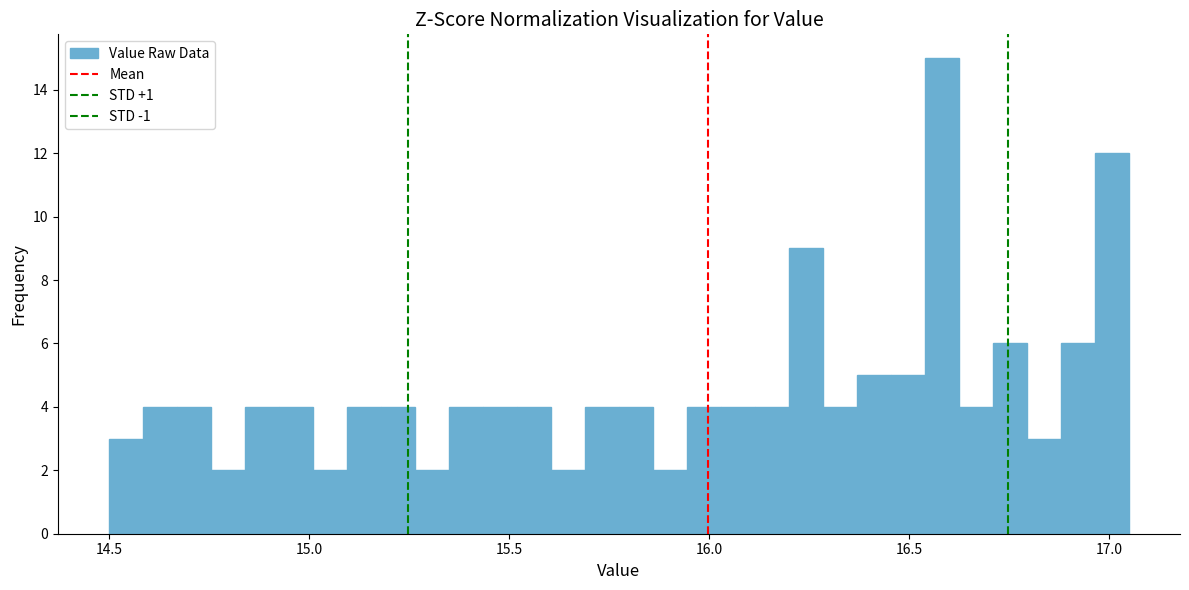

Read against the x-axis, roughly where is the centre of the tallest bar?

16.60